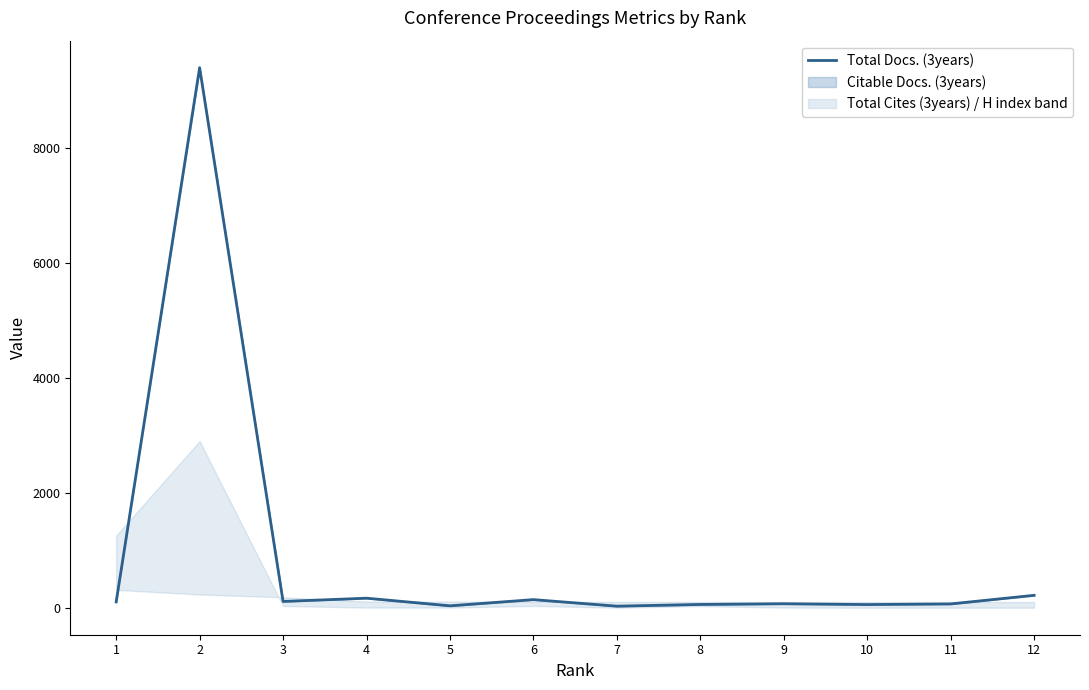

What is the sum of all values?

10447